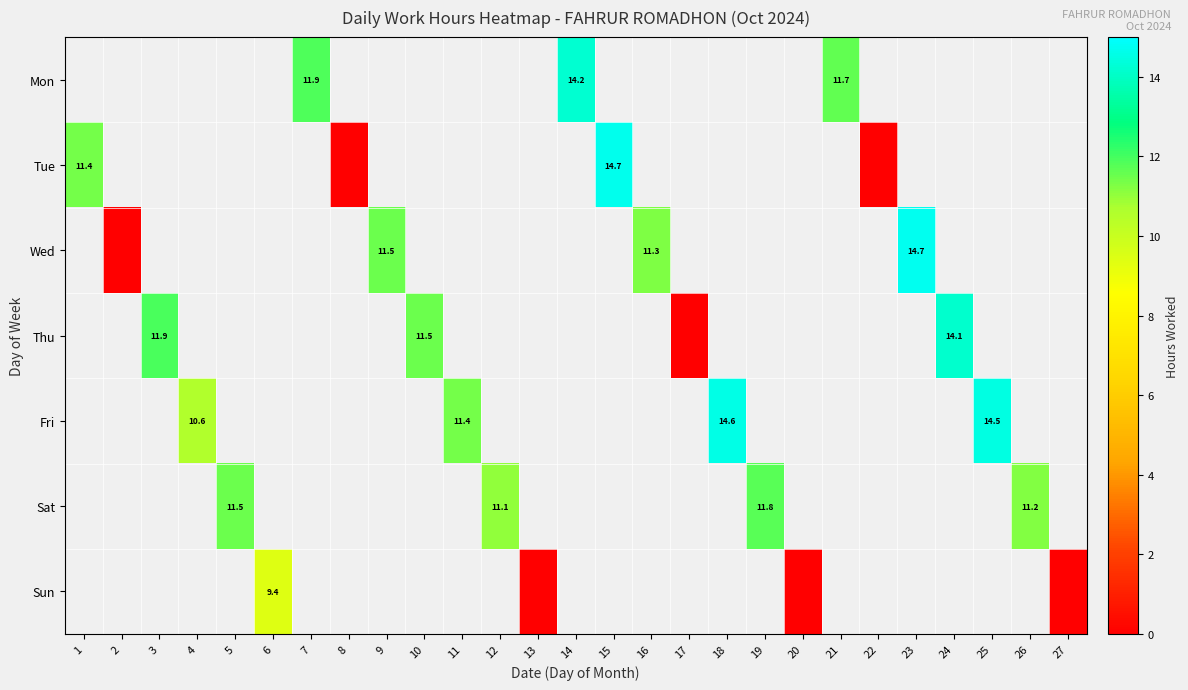

How many data points does each series have?

27